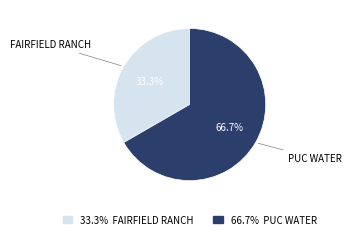

How many segments does this pie chart have?

2